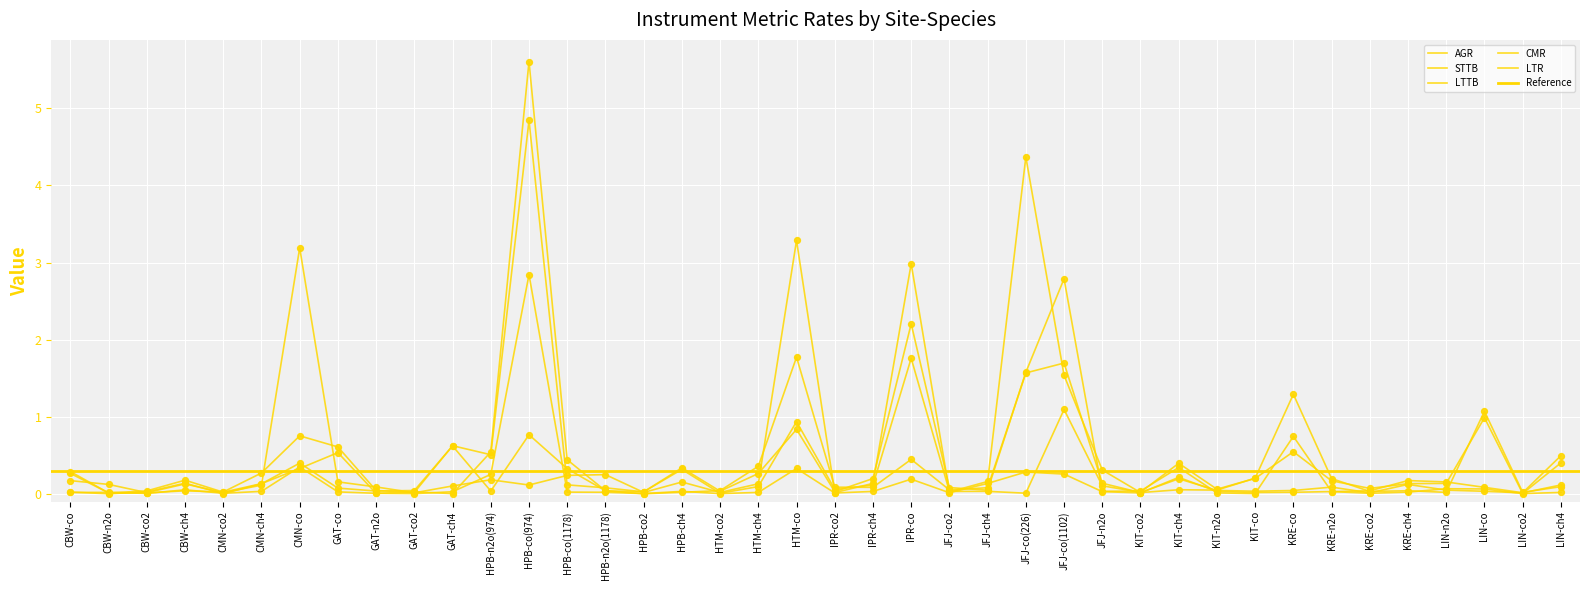

Which series has the largest total across all categories?

CMR